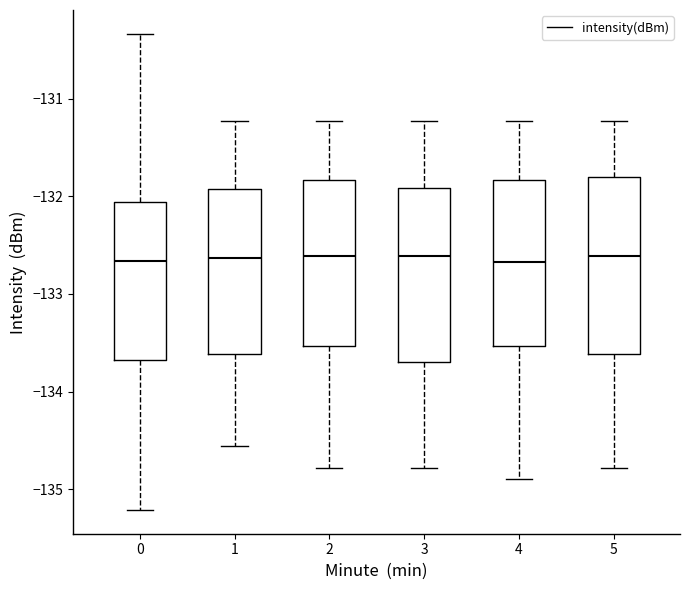

Where is the upper edge of the box at x = 4 on the y-axis? The values are not printed on the chart, so give them approximately, as read against the axis.

-131.8